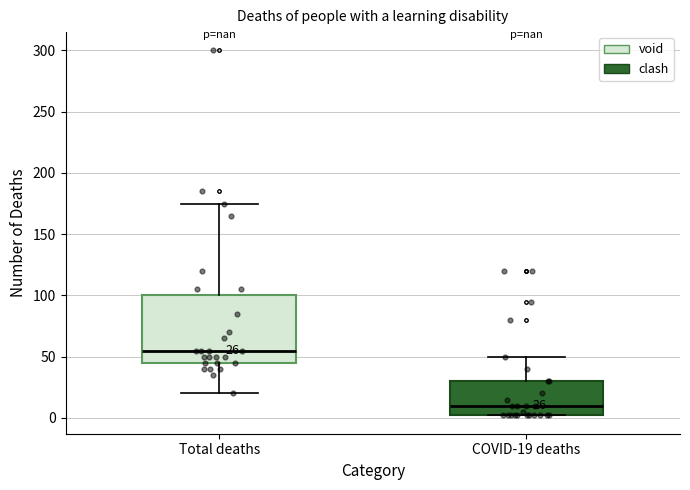

Which box is the tallest, from its lower edge to its upper edge?

Total deaths